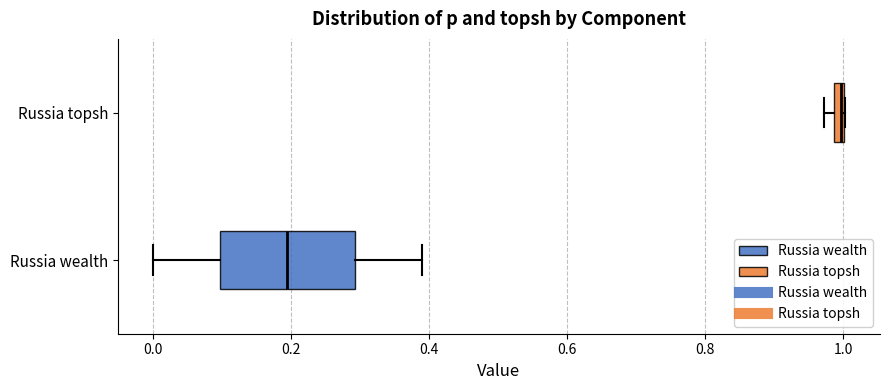

Which box has the furthest to the left median line?

Russia wealth